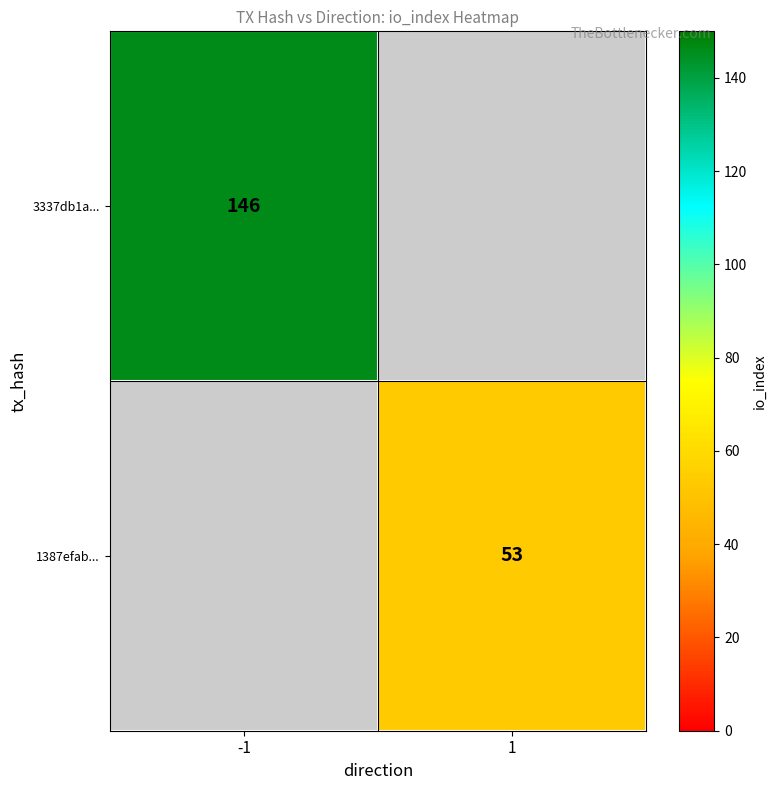

Is the value of 1387efab... at 1 greater than the value of 3337db1a... at -1?

No